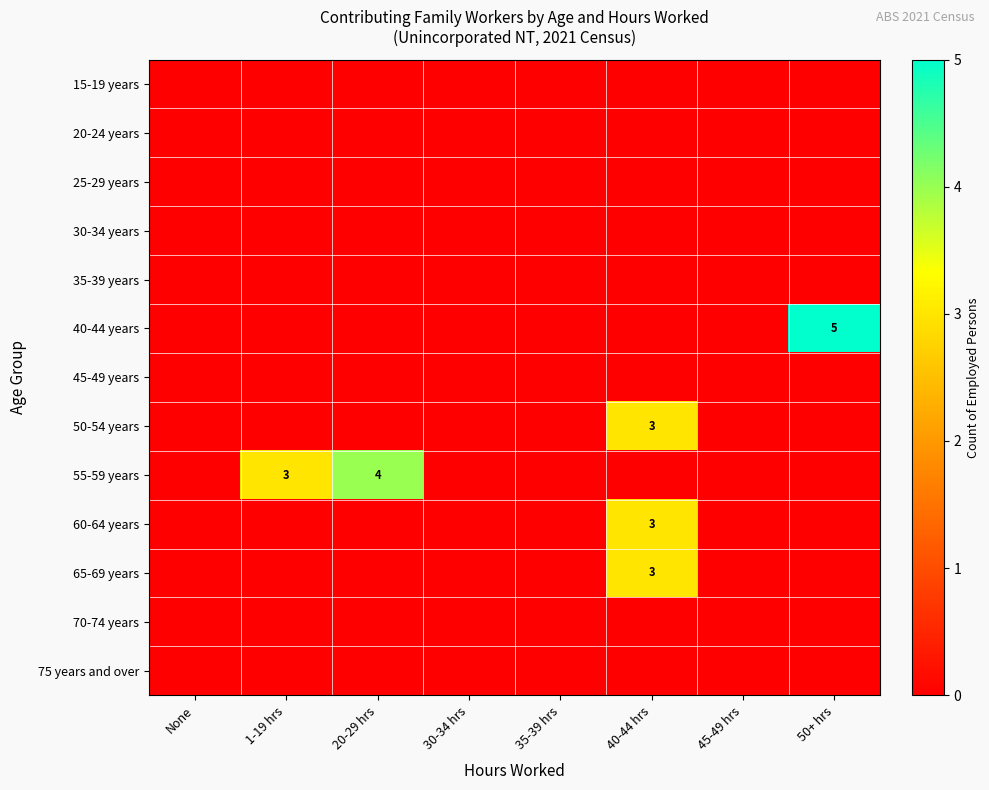

At which category is the sum across all series the highest?

40-44 hrs